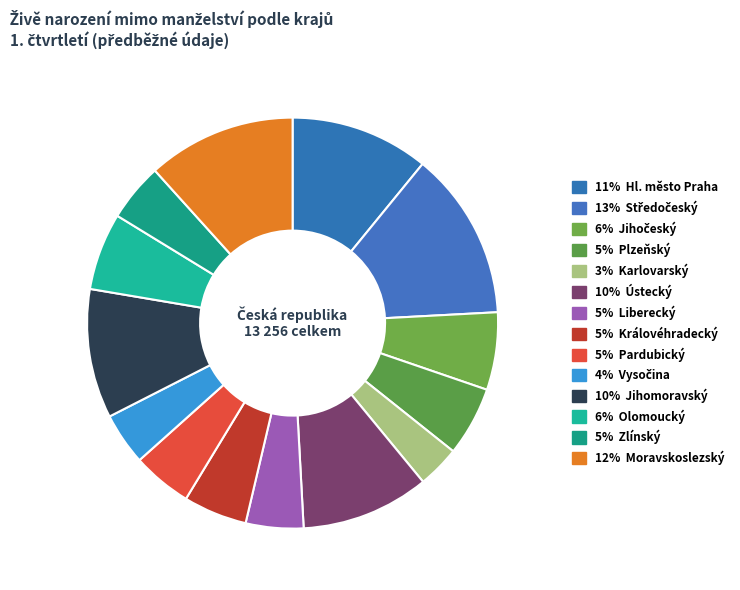

How many segments does this pie chart have?

14